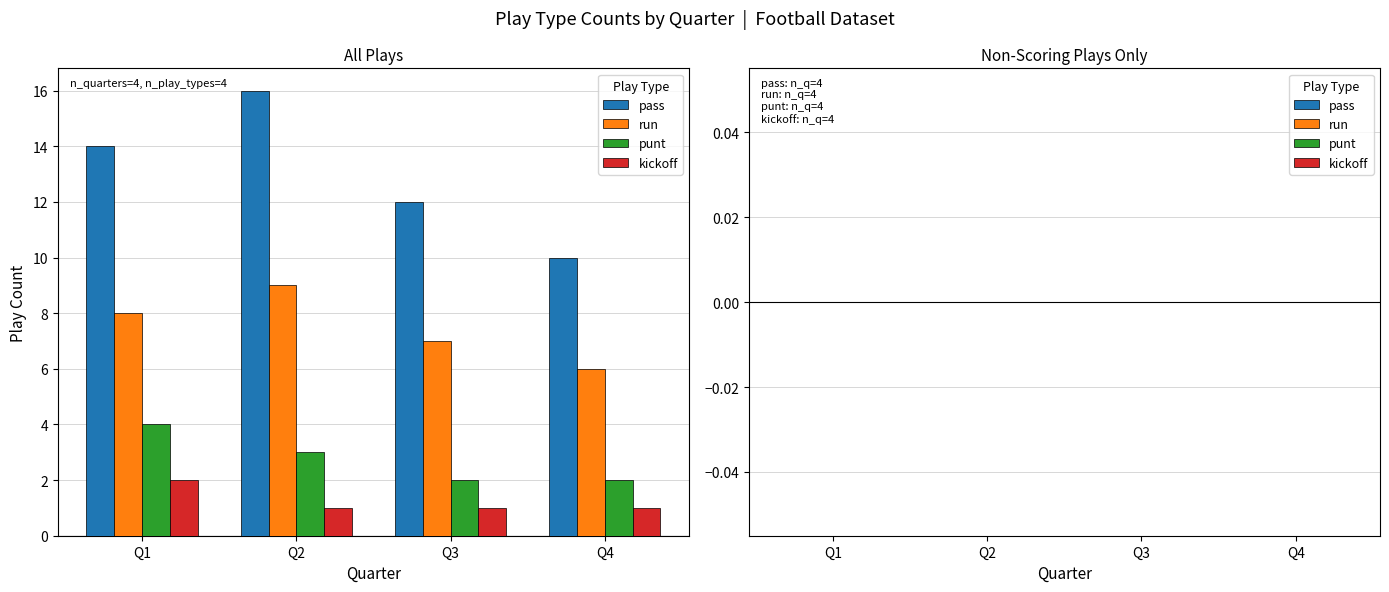

At Q4, list the series in order from smallest to largest.

kickoff, punt, run, pass